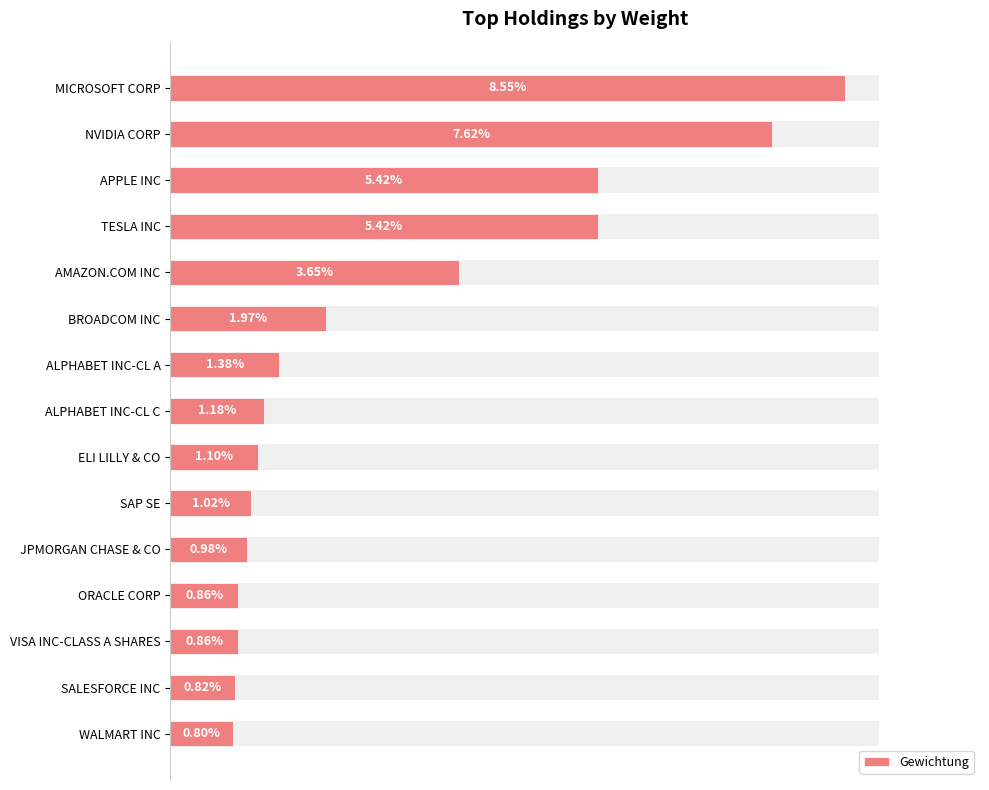

The value at APPLE INC is 0.1. True or false?

False